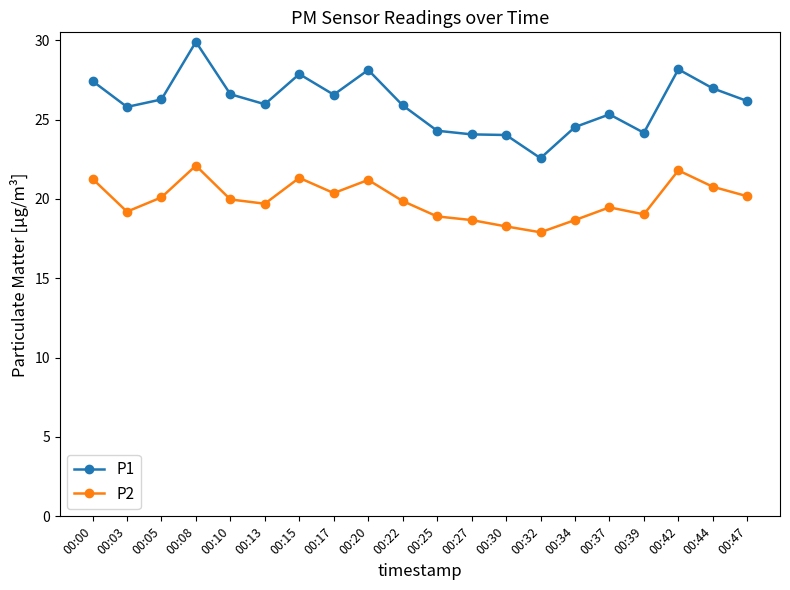

True or false: P1 and P2 cross at least once.

False